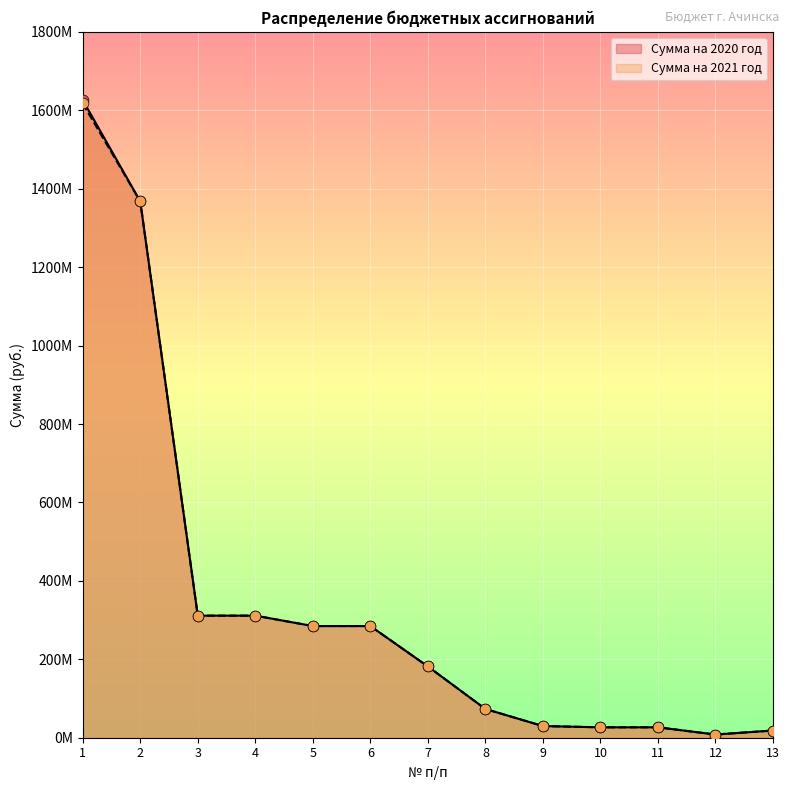

Is the value of Сумма на 2021 год at 2 greater than the value of Сумма на 2020 год at 7?

Yes